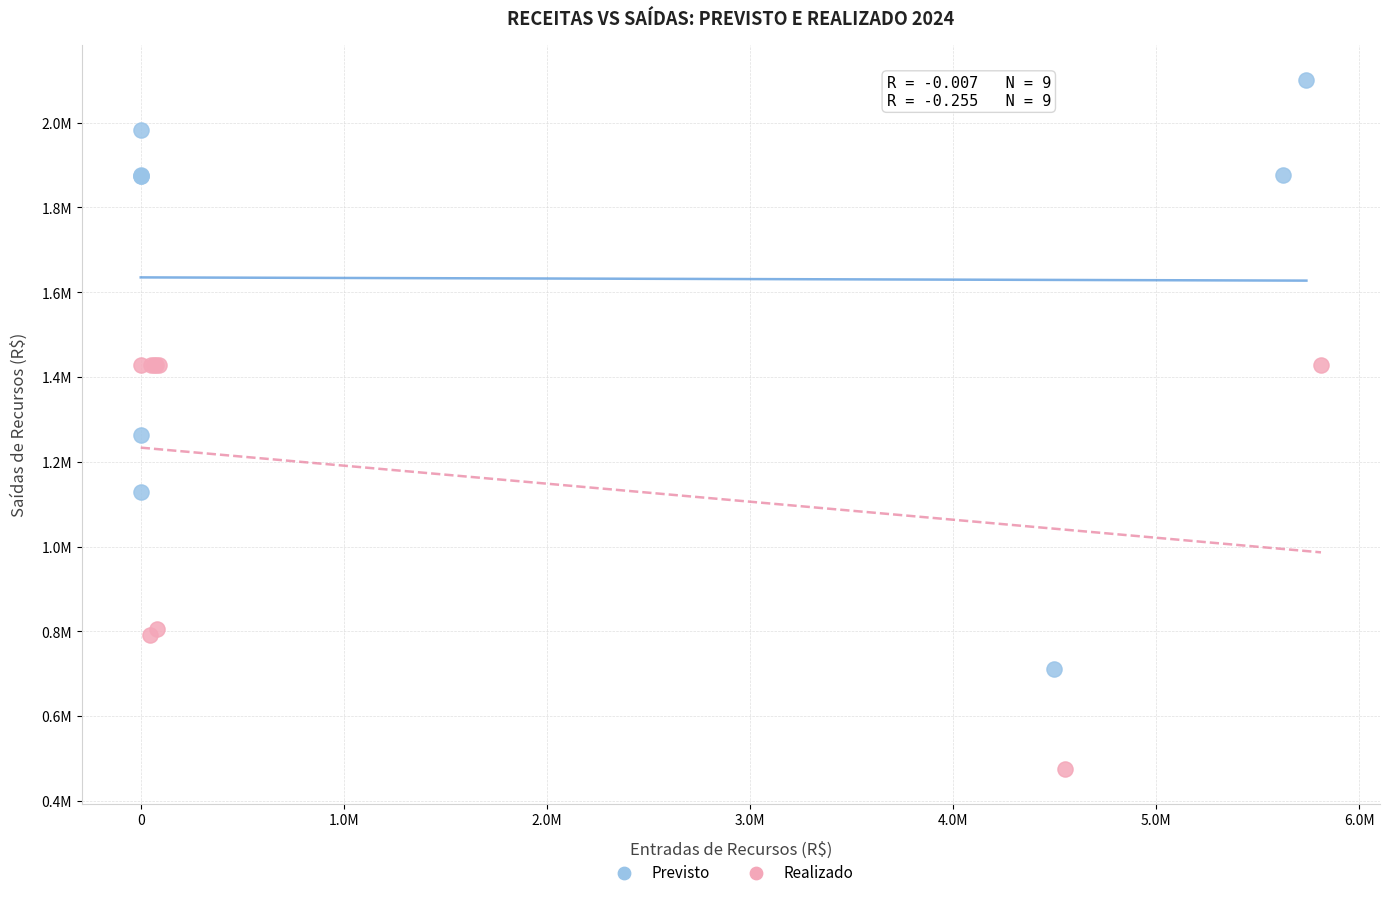

What are all the series names shown in the legend?

Previsto, Realizado